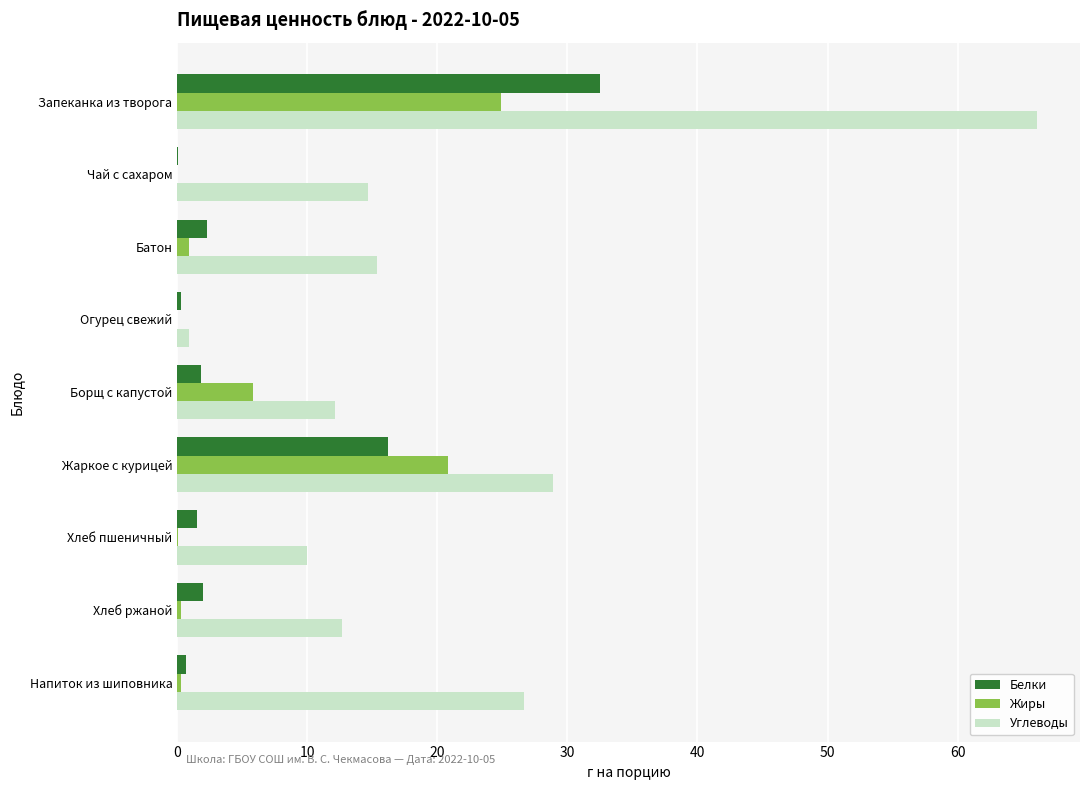

What is the sum of all Углеводы values?

187.5